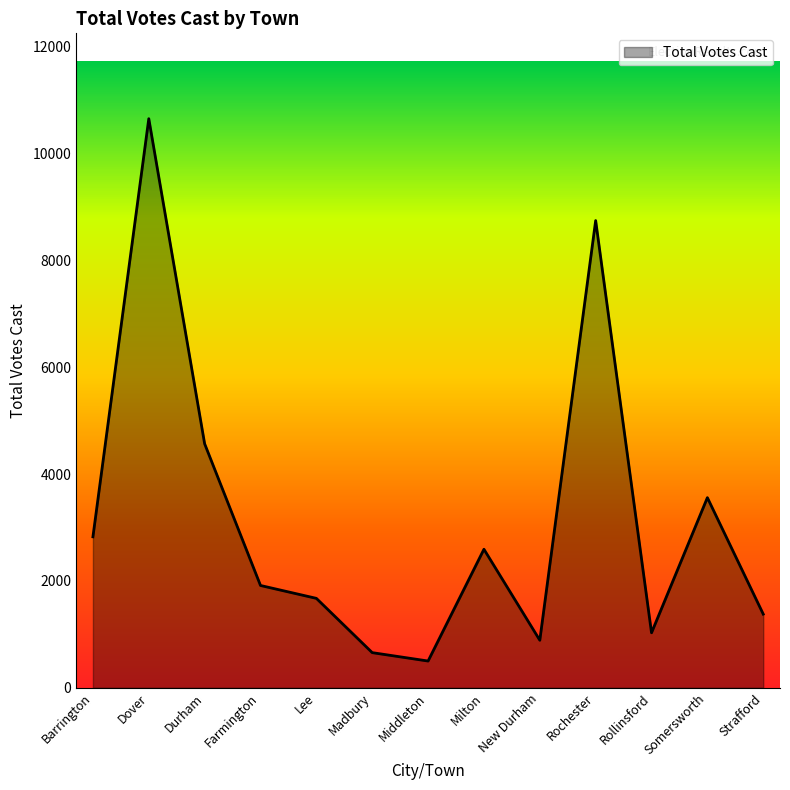

True or false: the data shows 1915 at Farmington.

True